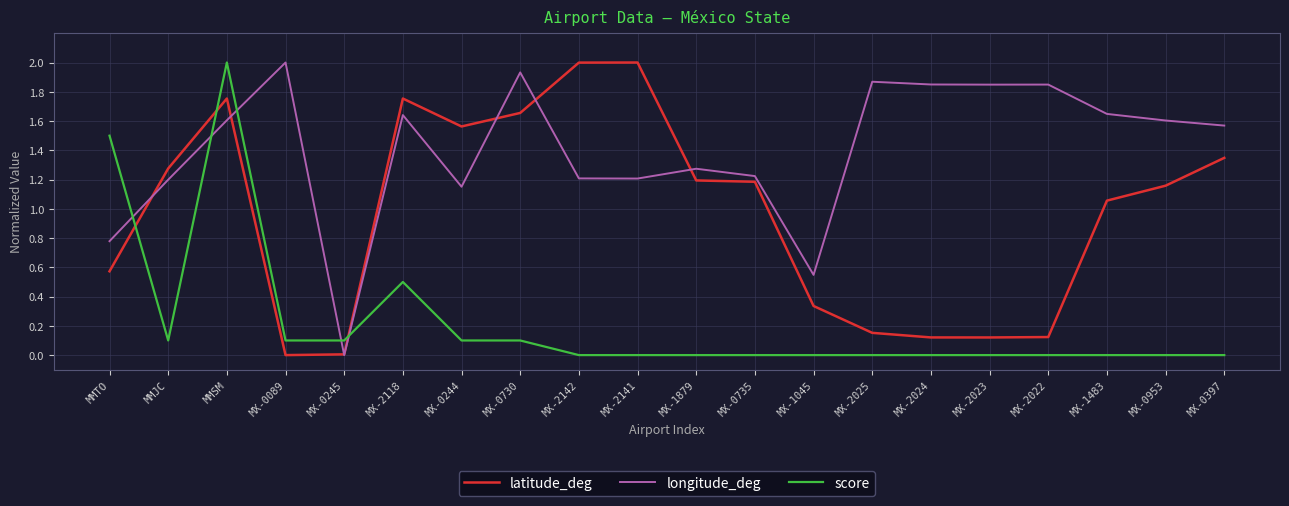

Which category has the highest value in the longitude_deg series?

MX-0089